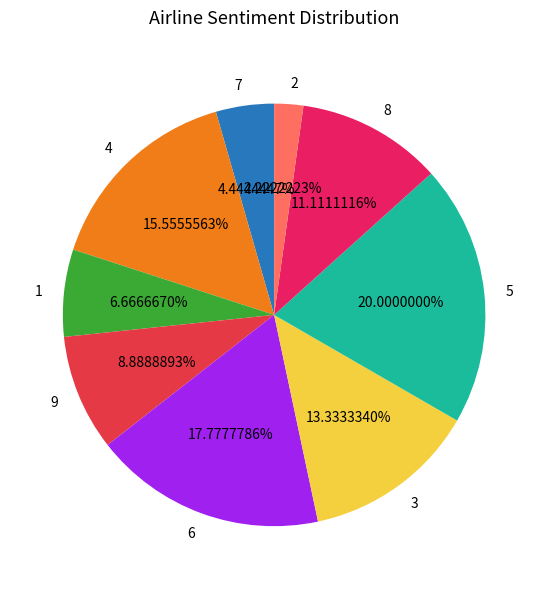

To the nearest percent, what percentage of the pie is 2?

2%